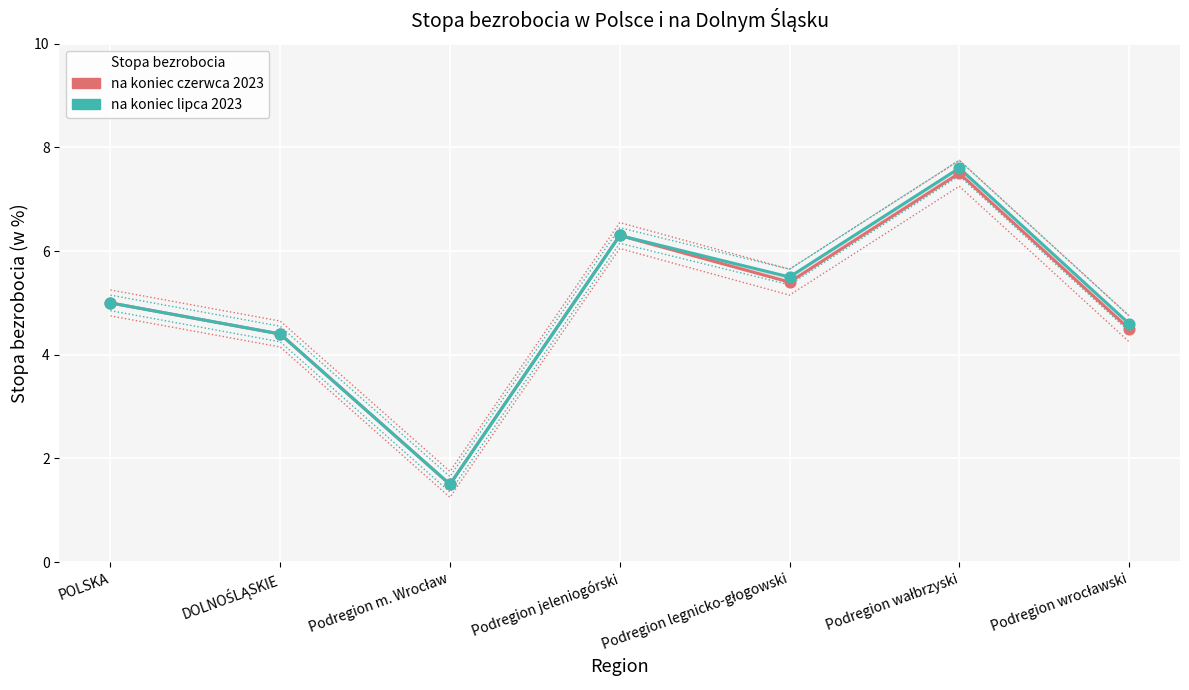

Which series has the largest Y range (max minus min)?

Stopa bezrobocia (w %) na koniec lipca 2023